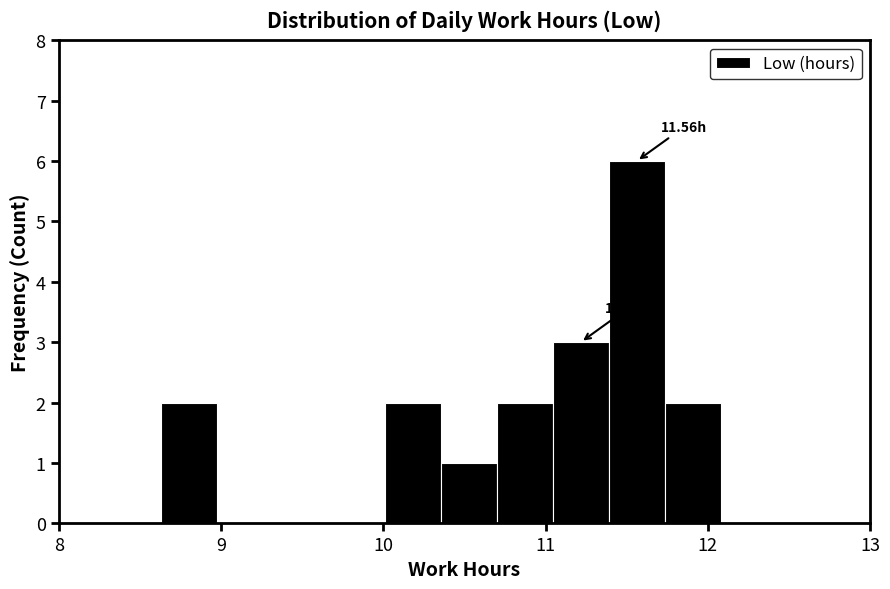

Around what value on the x-axis is the tallest bar? Give the approximate position of its centre, as read against the axis.

11.6